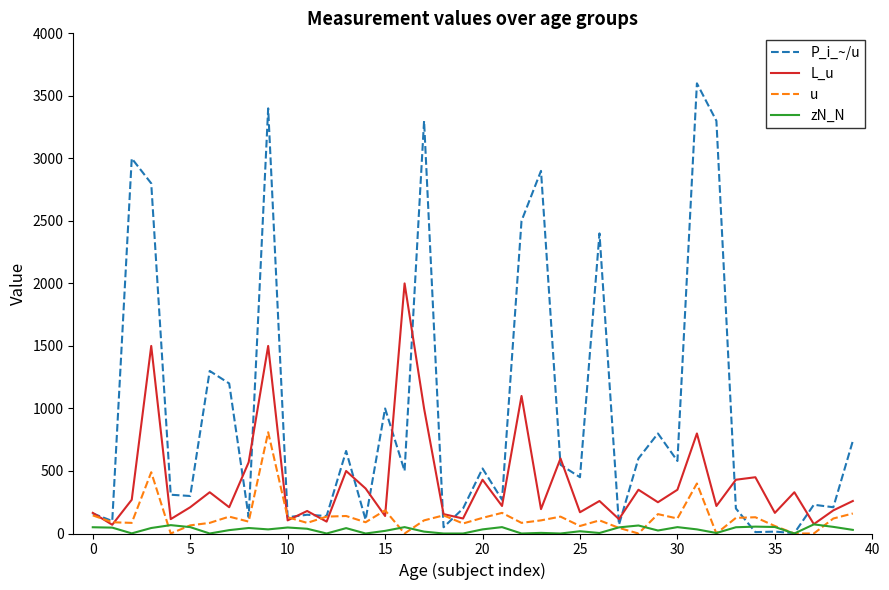

Rank the series by their maximum value, from lowest to highest.

zN_N, u, L_u, P_i_~/u